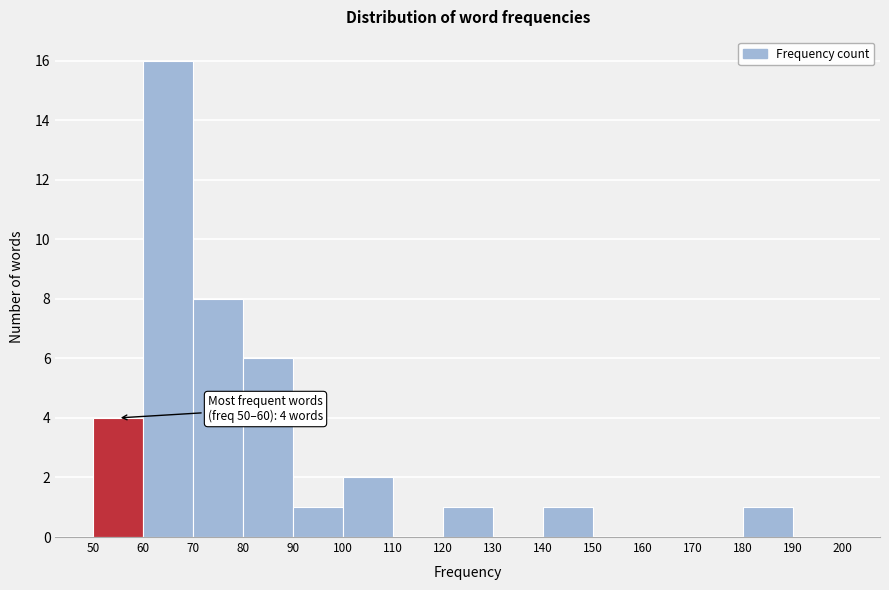

Which range on the x-axis has the tallest bar?

60 to 70